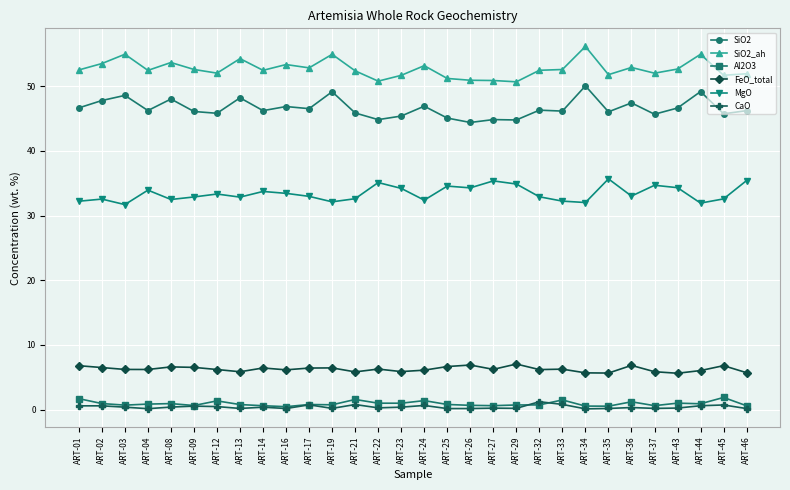

Does the chart have visible grid lines?

Yes